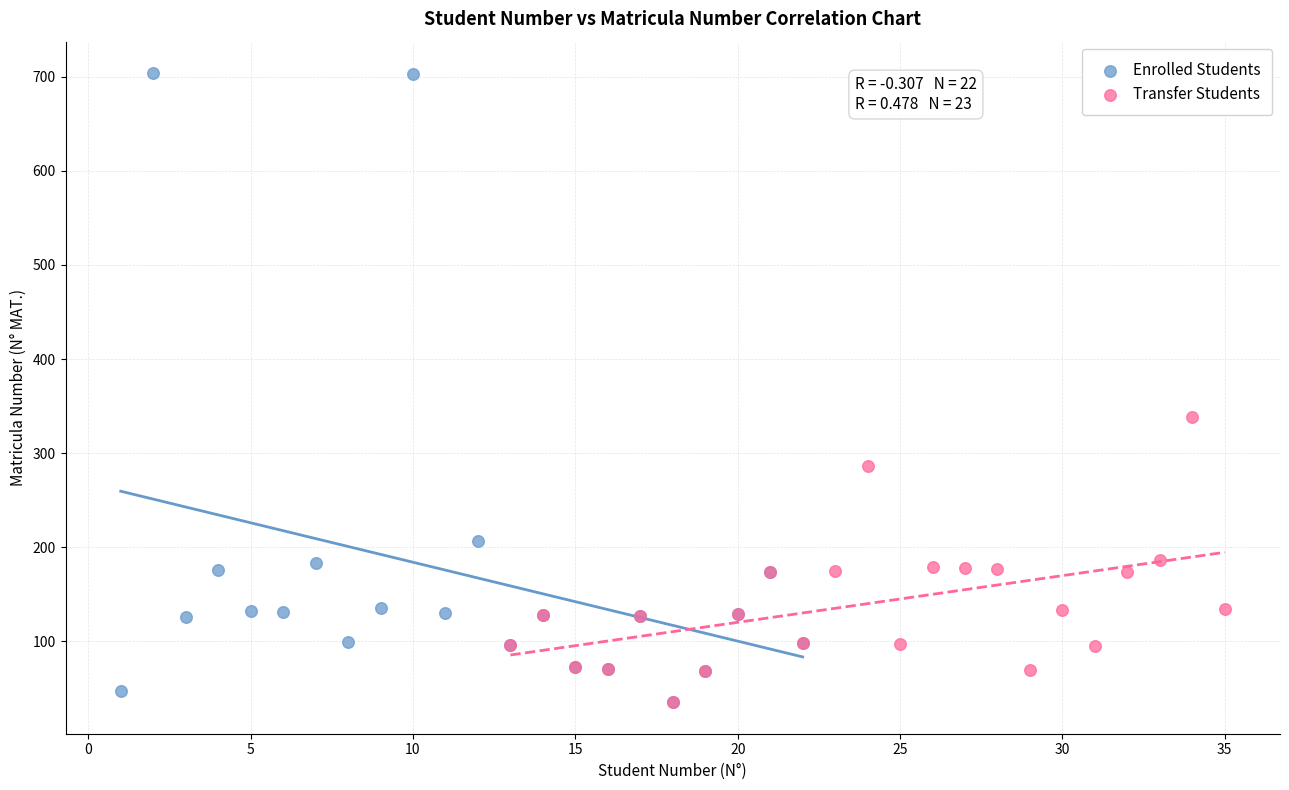

Which series reaches the maximum Y coordinate?

Enrolled Students